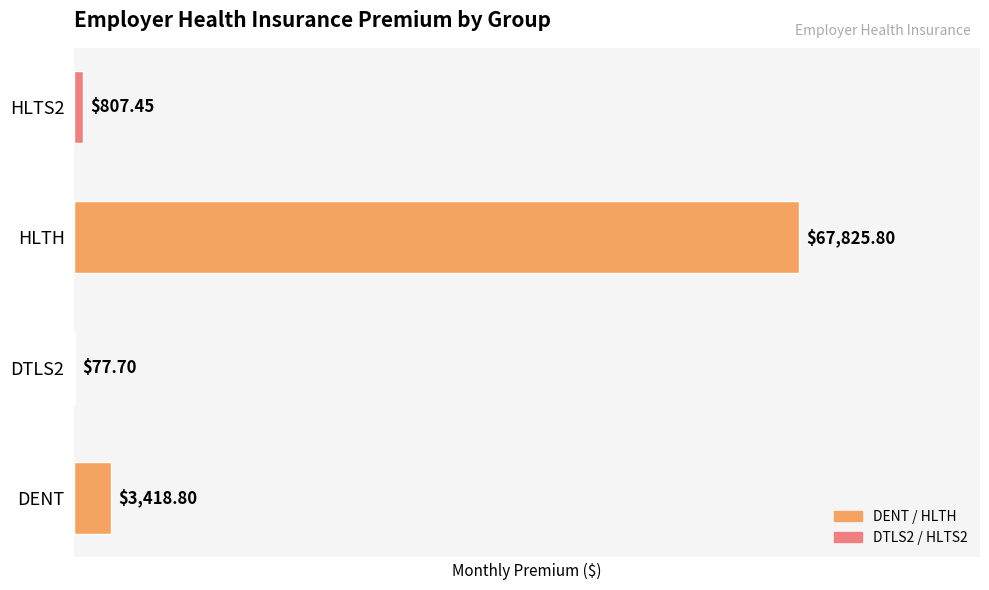

Where is the data nearest to the value 33951?

DENT